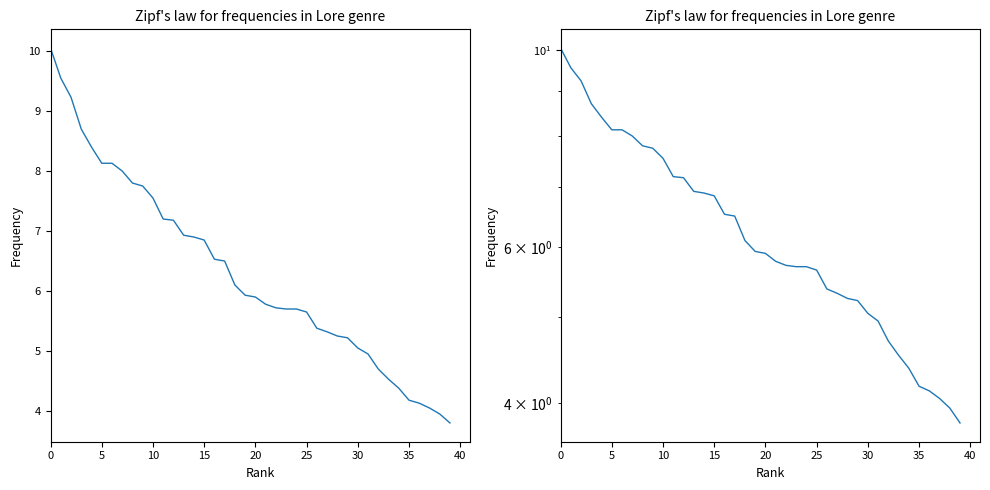

Which label corresponds to the smallest value in the chart?

39